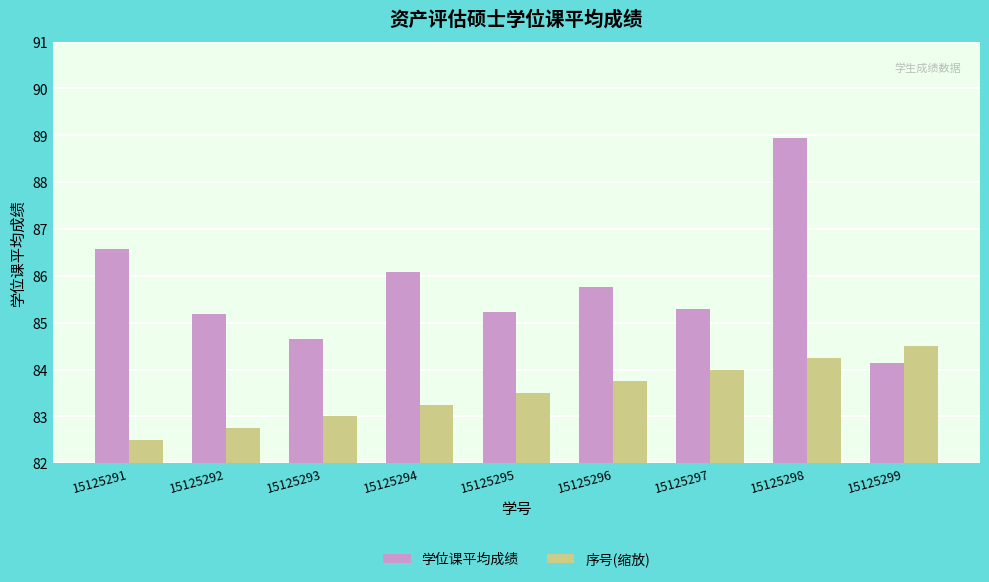

What is the value of the 学位课平均成绩 bar at the 6th from the left?

85.8